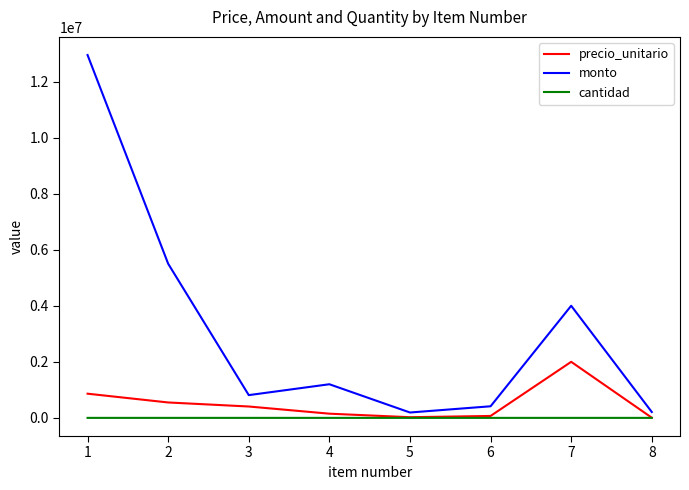

The value of monto at 1 is 12945000. True or false?

True